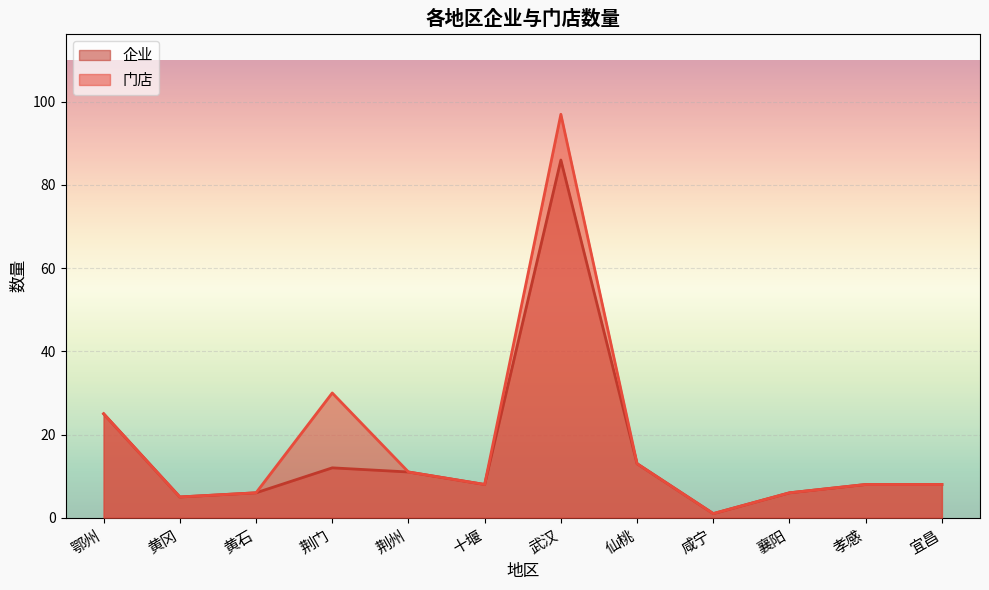

At which label is 企业 closest to 43?

鄂州